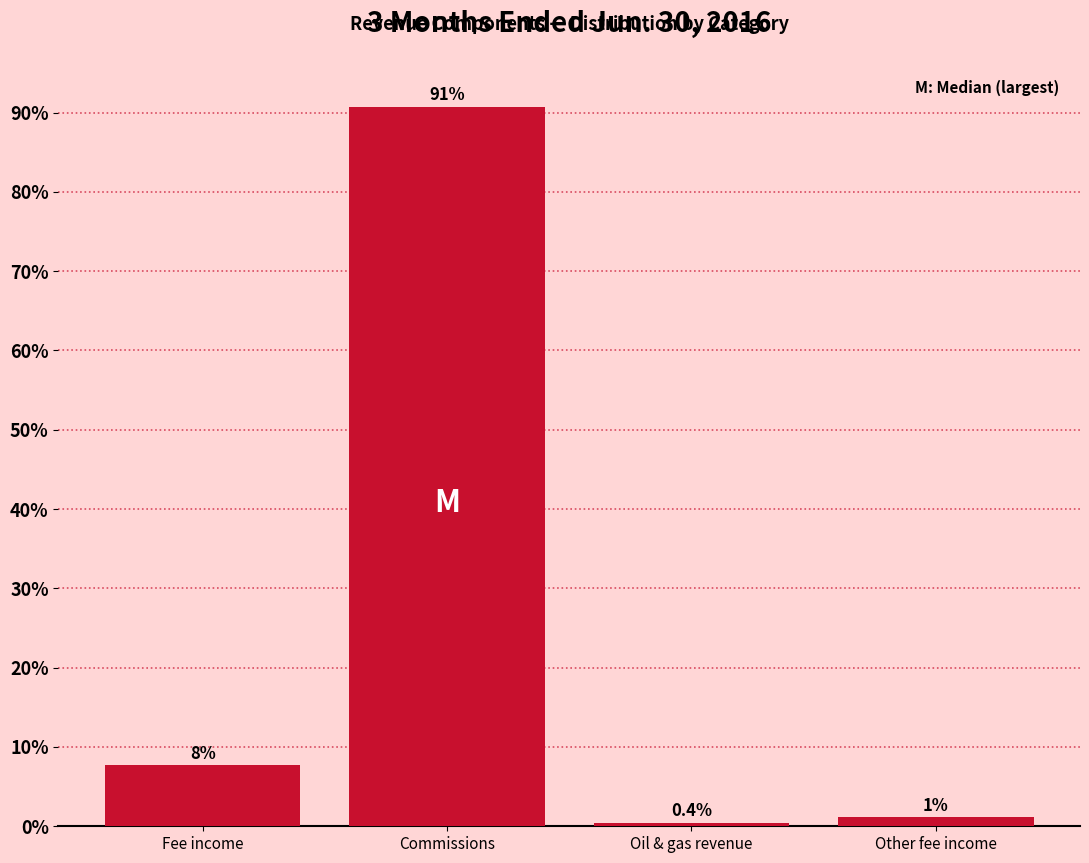

Where does the data first go above 7?

Fee income